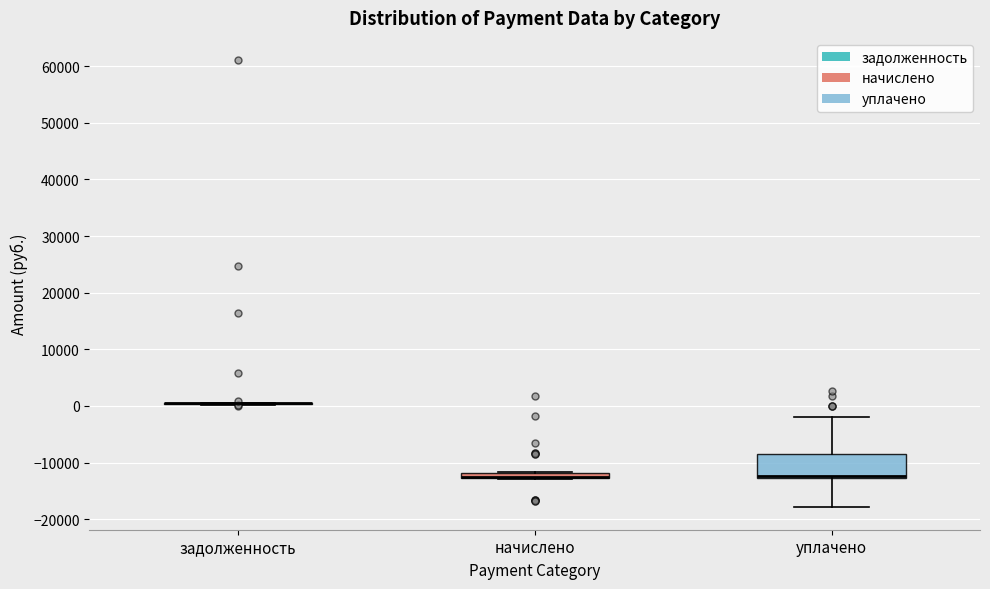

Where does the median line of the box for уплачено sit on the y-axis? The values are not printed on the chart, so give them approximately, as read against the axis.

-12000